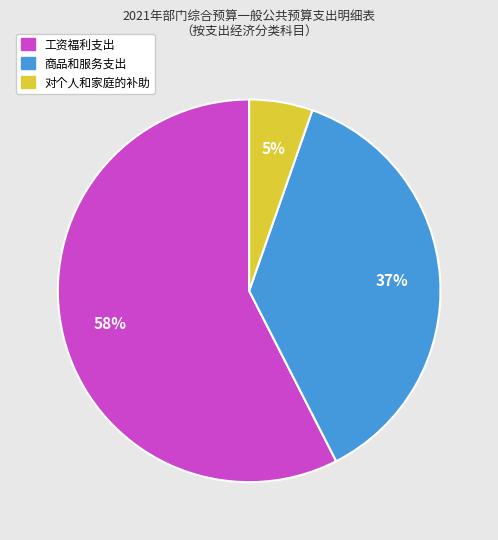

To the nearest percent, what is the difference between the 商品和服务支出 and 对个人和家庭的补助 slice percentages?

32%